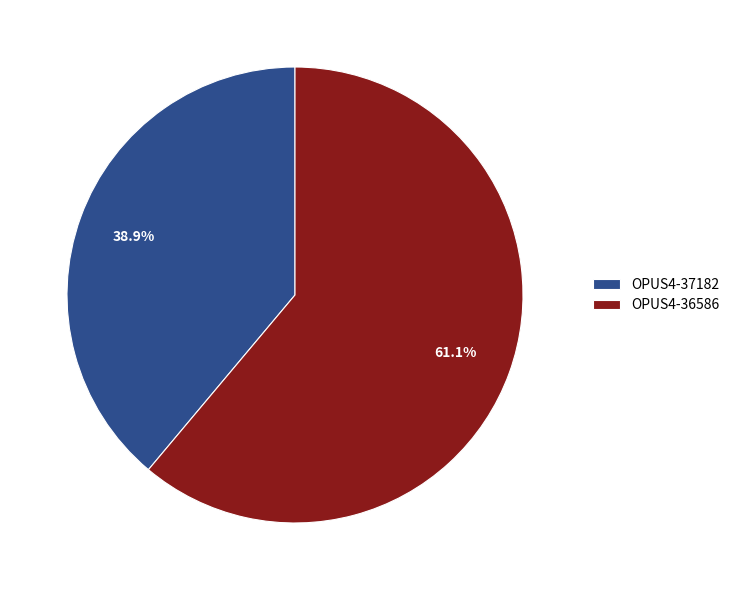

Does any single category account for the majority?

Yes